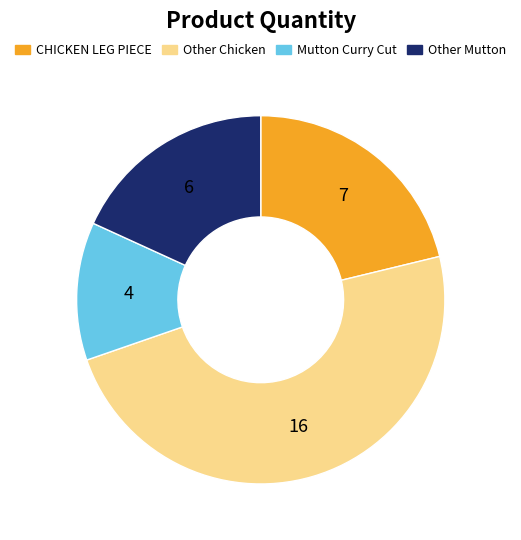

Is there a majority slice in this chart?

No